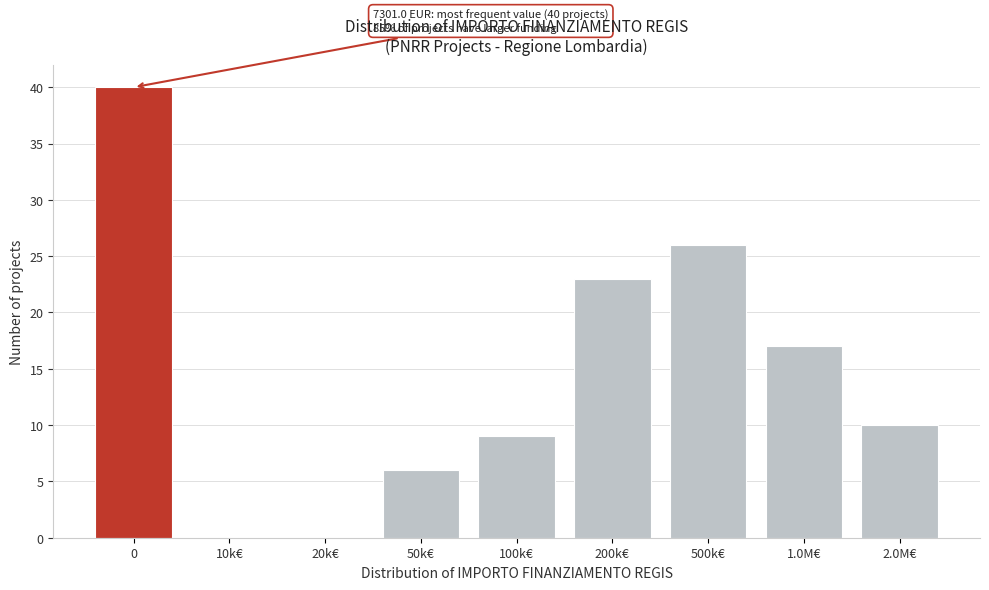

Reading left to right, transcribe all the data shown in this chart.

0=40	10k€=0	20k€=0	50k€=6	100k€=9	200k€=23	500k€=26	1.0M€=17	2.0M€=10